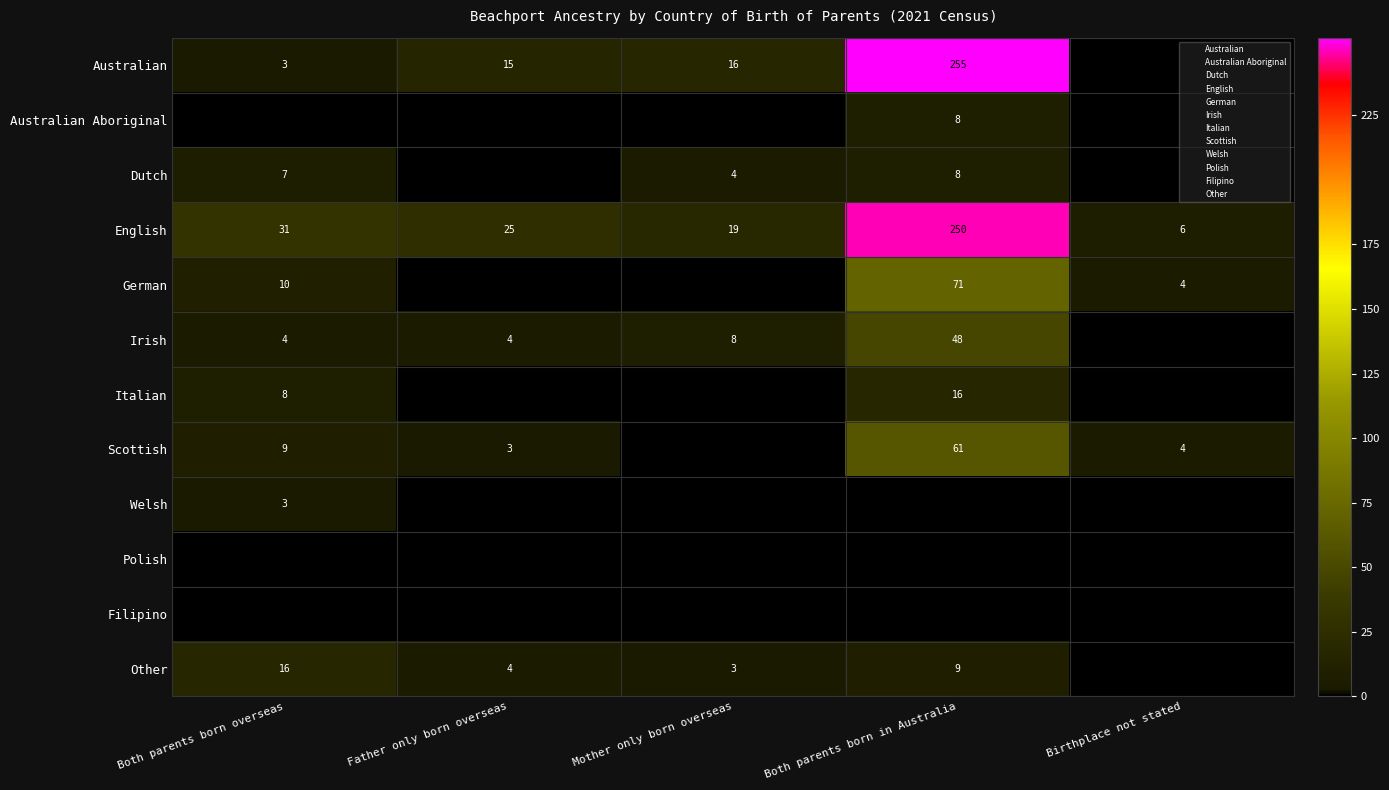

Which category has the lowest value across all series?

Birthplace not stated